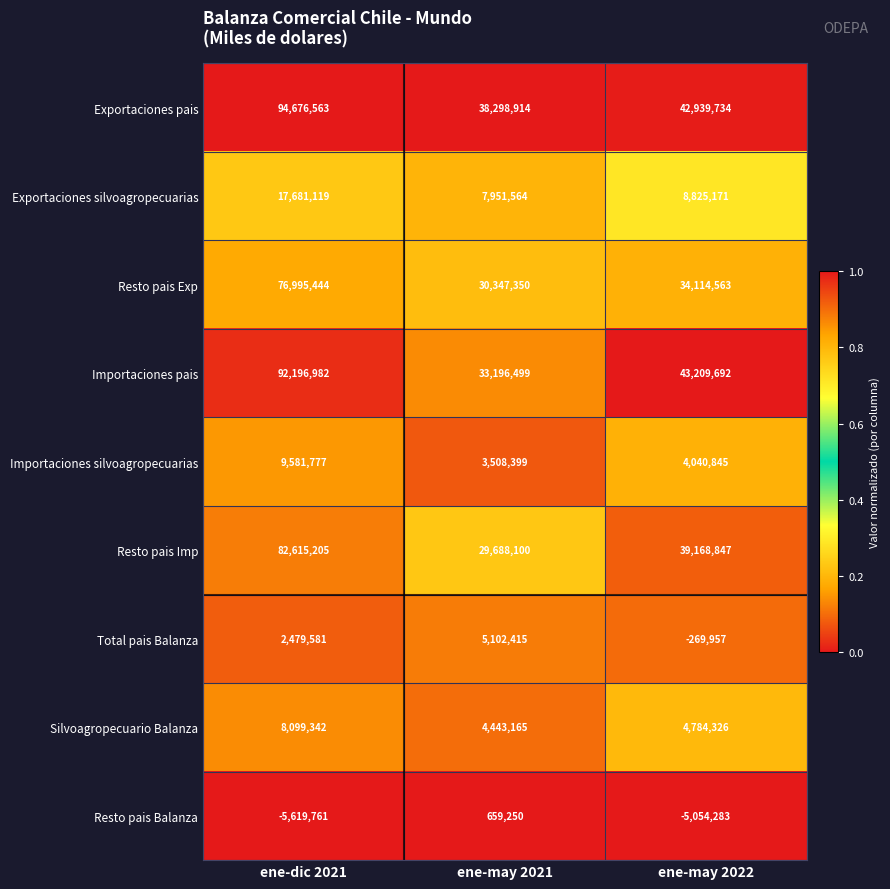

Which series has the largest total across all categories?

Exportaciones pais